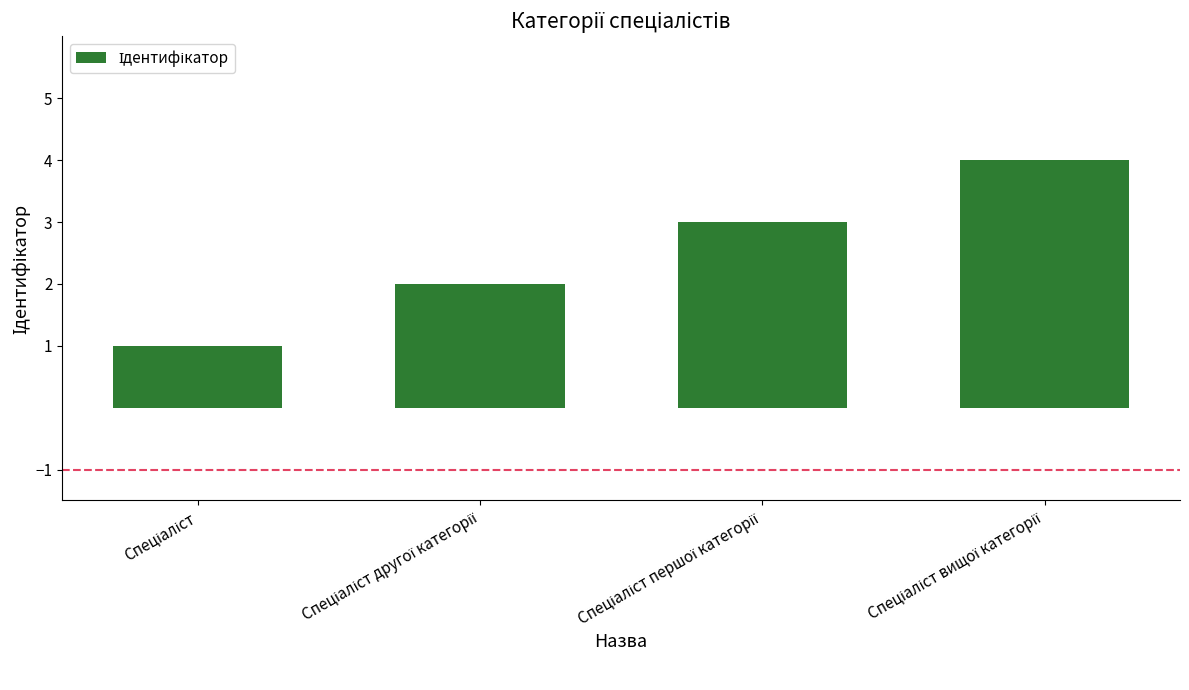

What is the sum of all values?

10